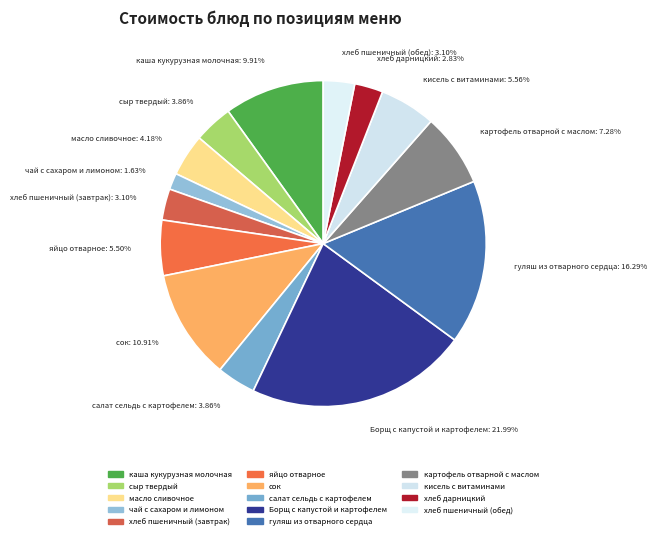

What percentage is the Борщ с капустой и картофелем slice, to the nearest percent?

22%